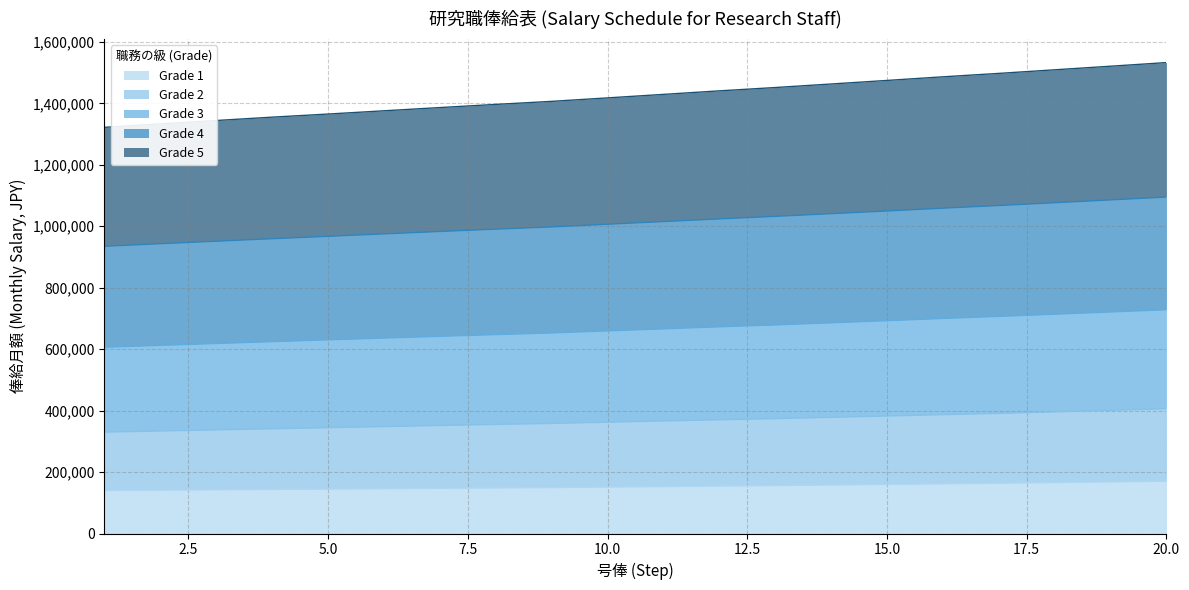

What is the maximum value for Grade 1?

170200